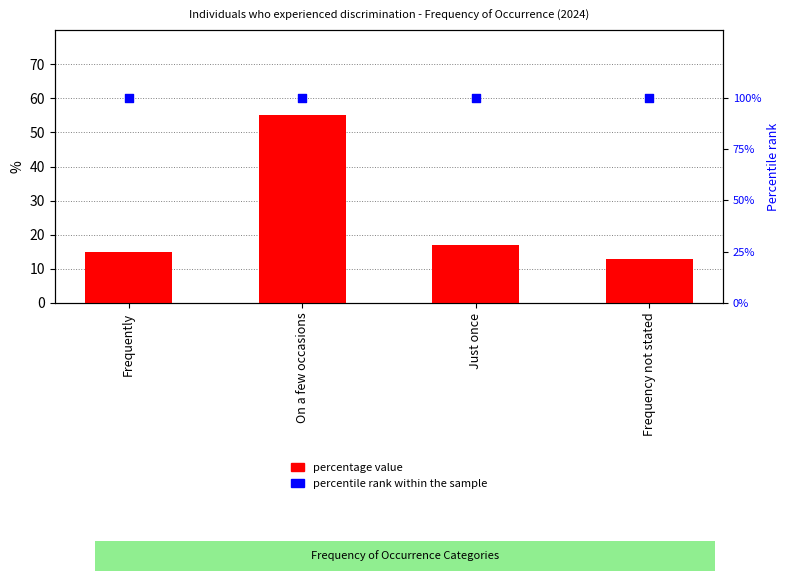

Which series reaches the minimum Y coordinate?

percentage value